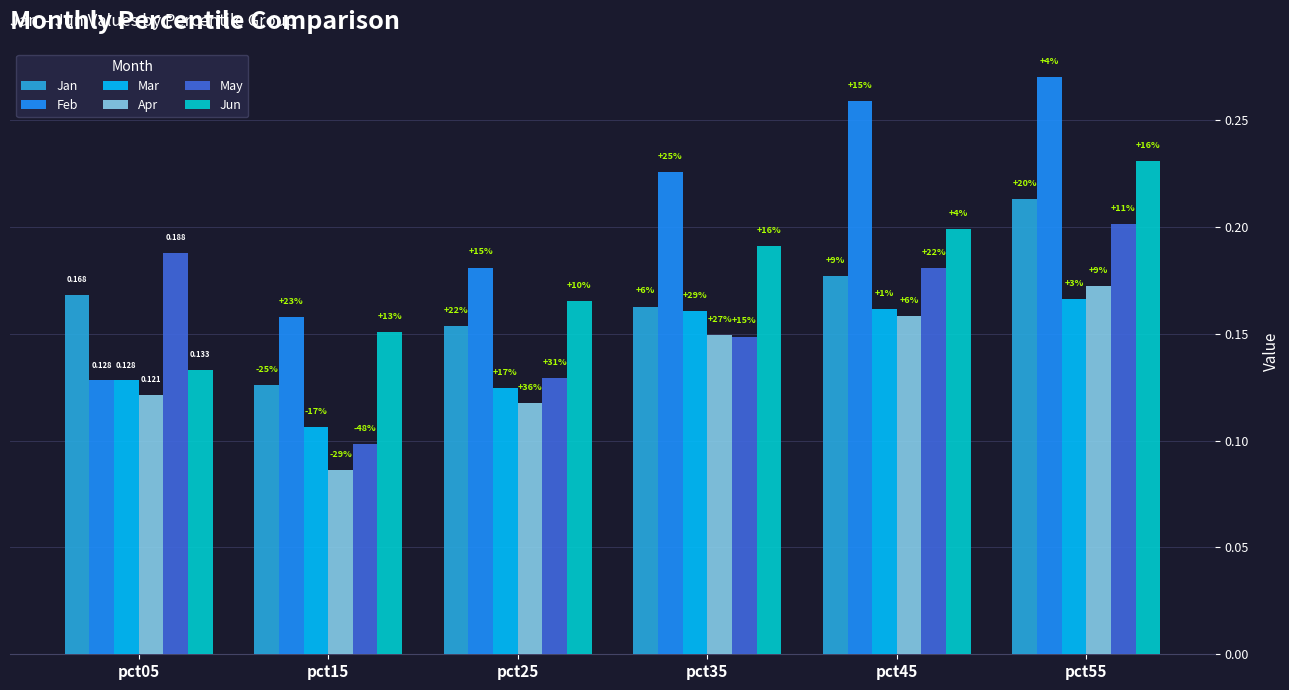

How many groups of bars are there?

6